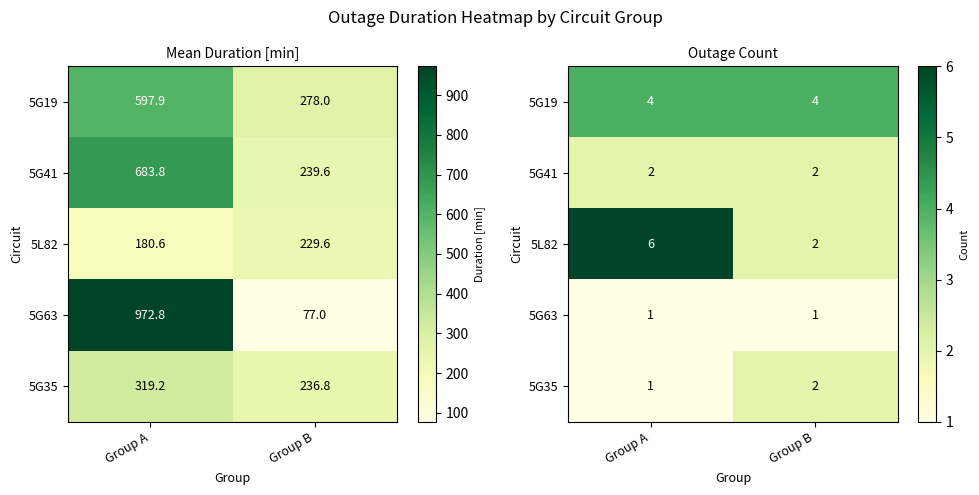

What is the spread (max minus min) of values at Group A?

5